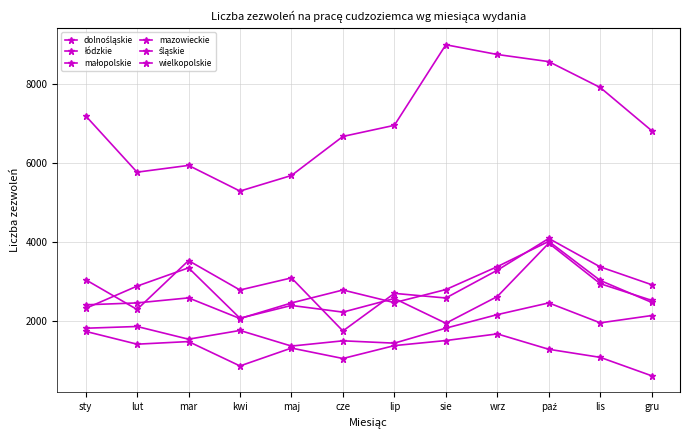

List the labels in order of małopolskie value, largest first.

paź, wrz, lis, sie, cze, mar, gru, lip, lut, maj, sty, kwi